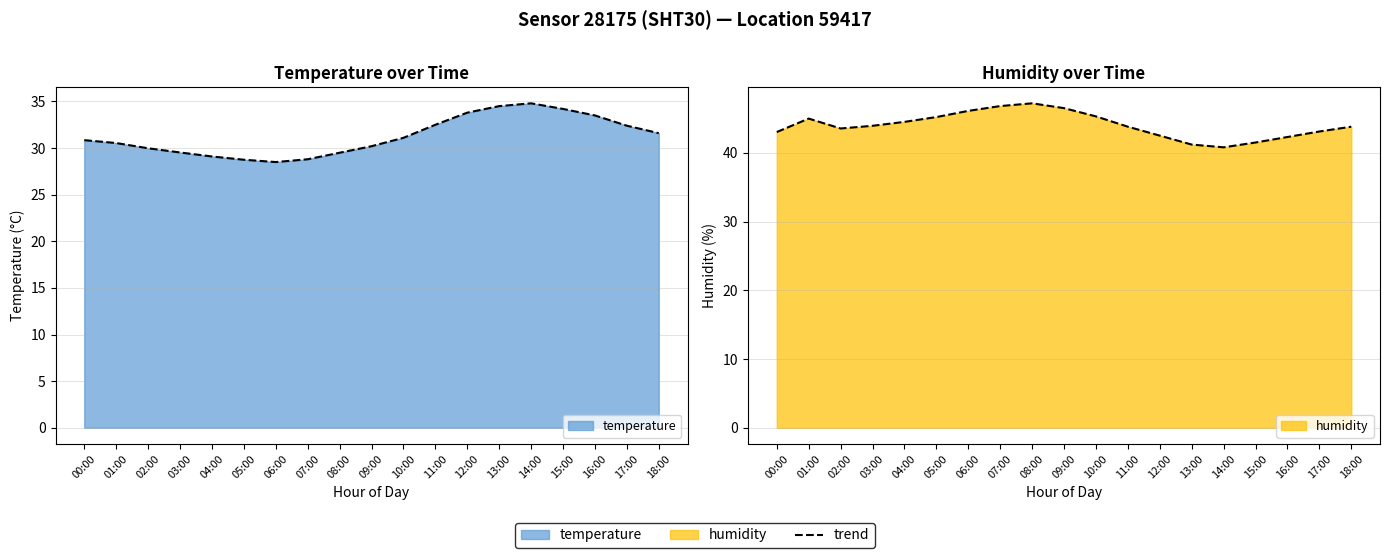

How many values in the humidity series are below 43?

5